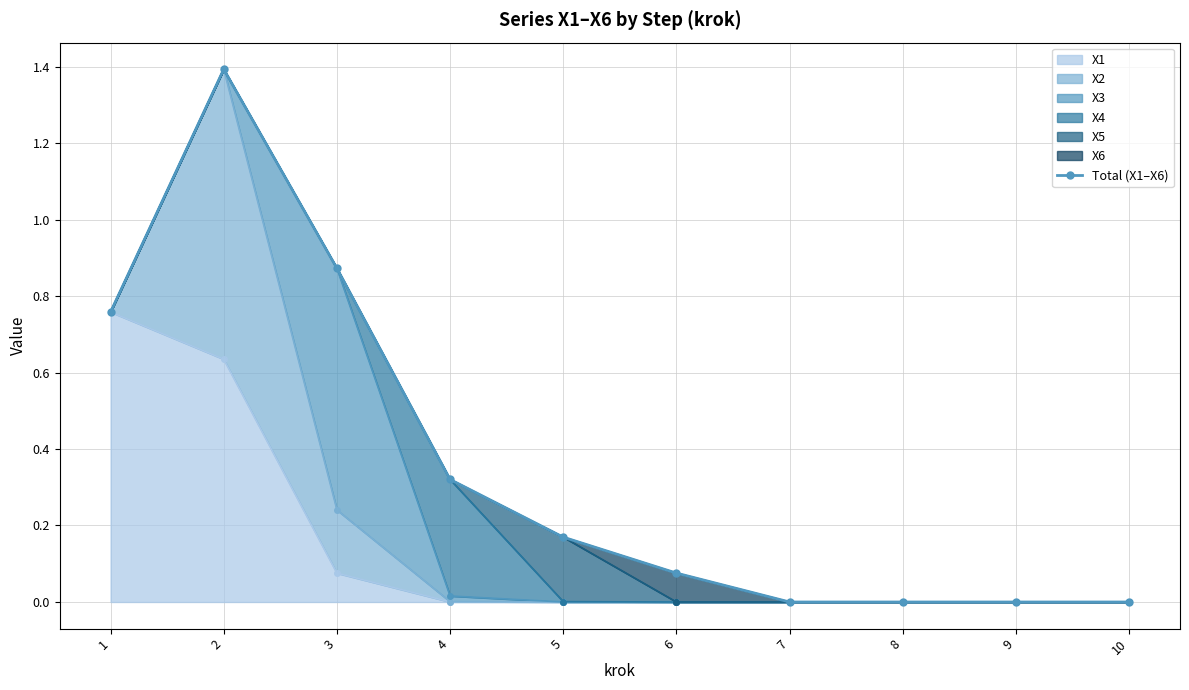

What is the difference between the values at 3 and 6?

0.8